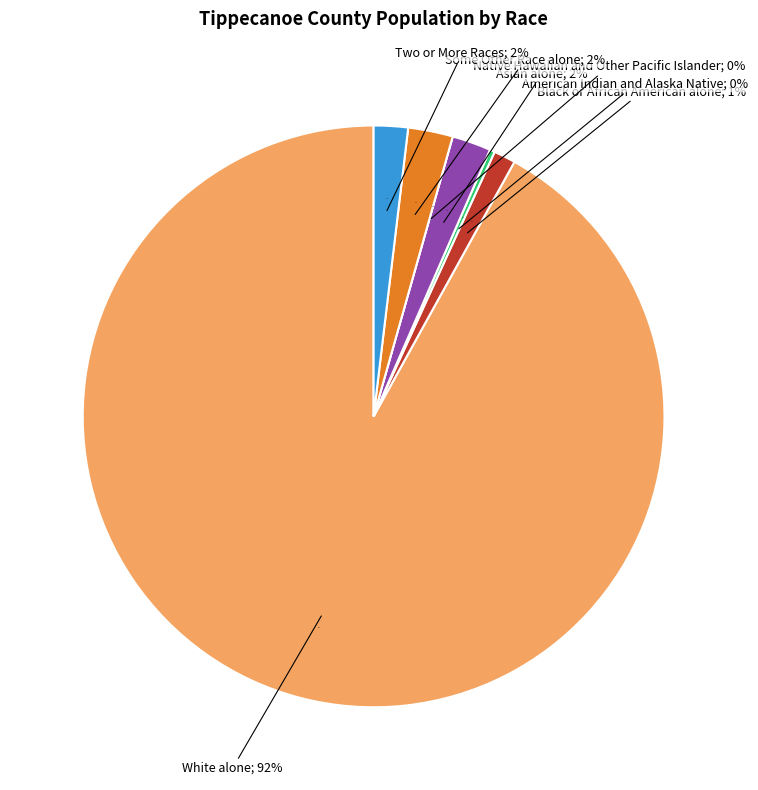

Which category accounts for the majority?

White alone